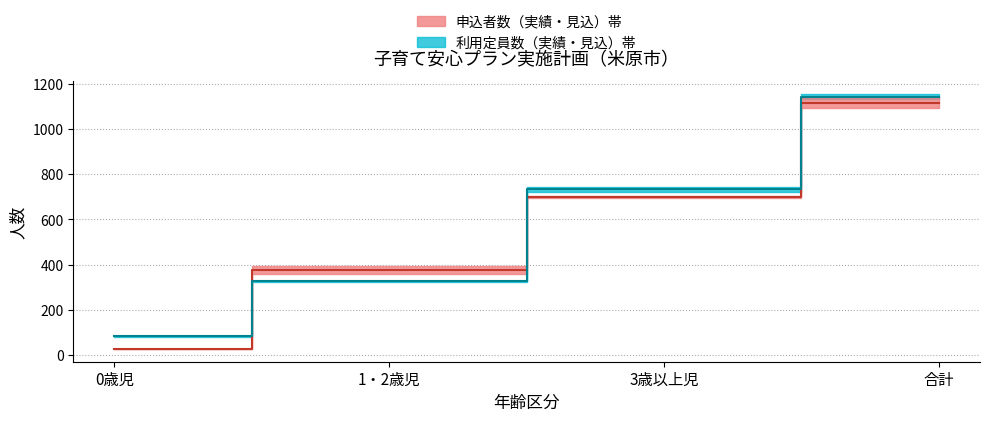

What is the difference between the 利用定員数 中央値 values at 1・2歳児 and 3歳以上児?

406.0